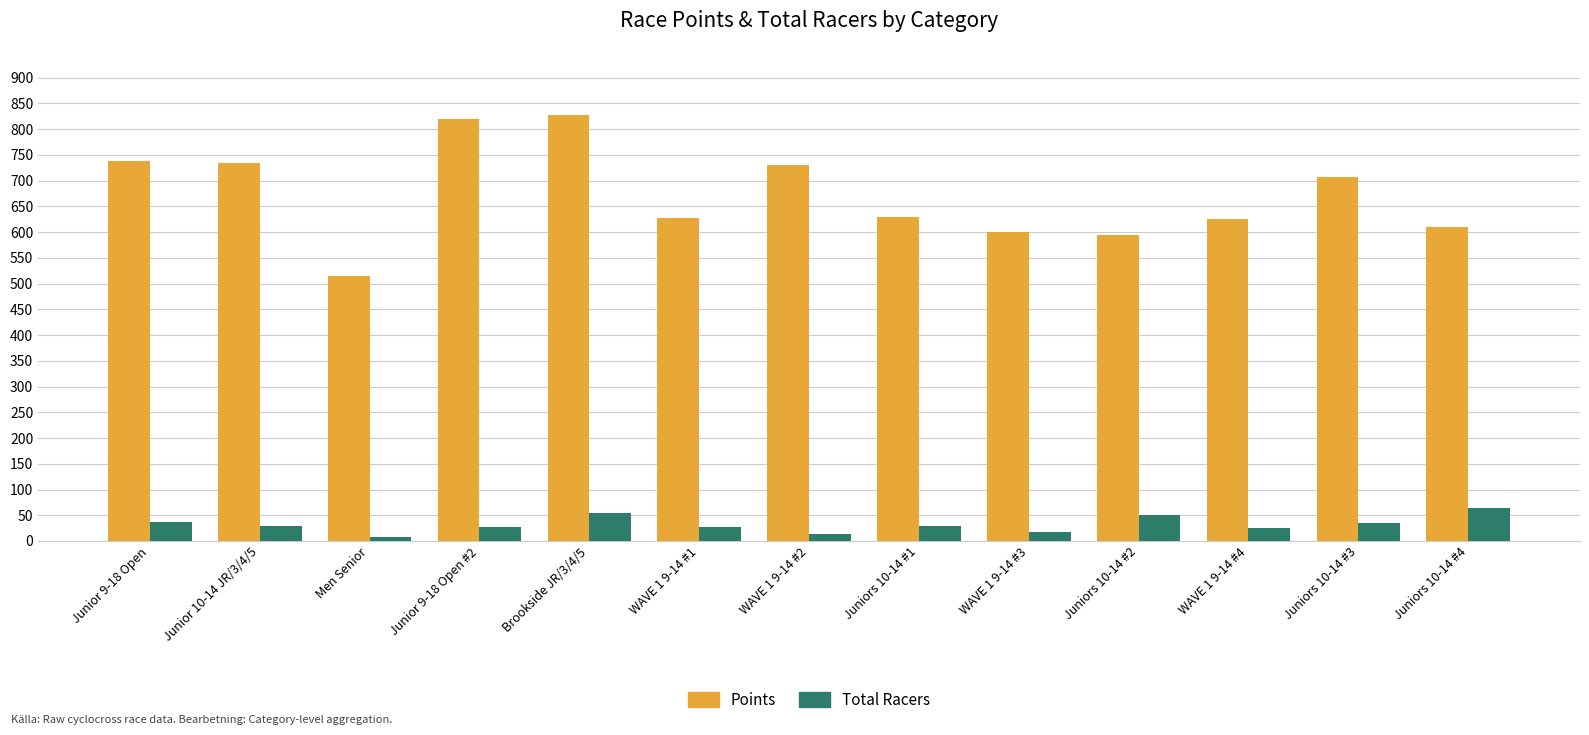

How many groups of bars are there?

13